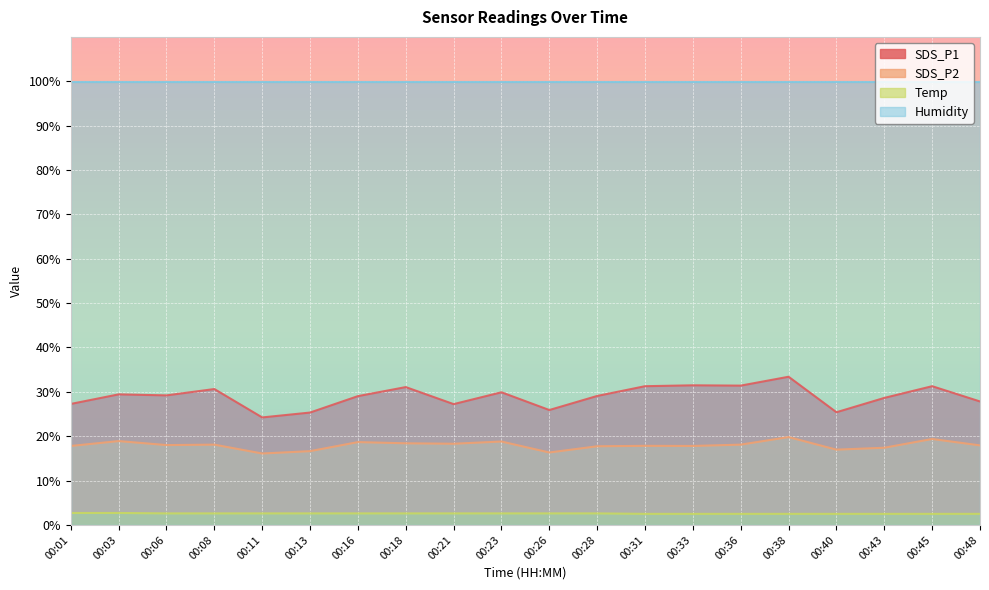

True or false: SDS_P1 has a value of 11.2 at 00:26.

False